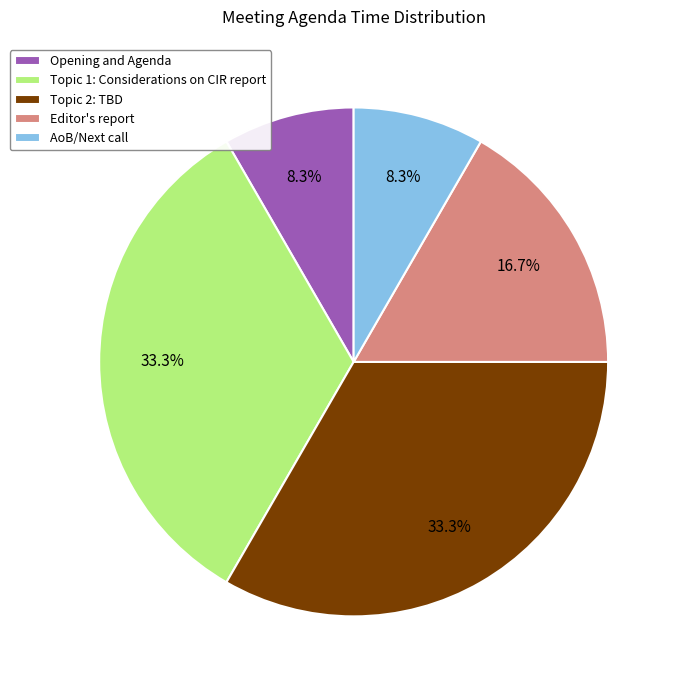

True or false: Opening and Agenda accounts for 1% of the total.

False